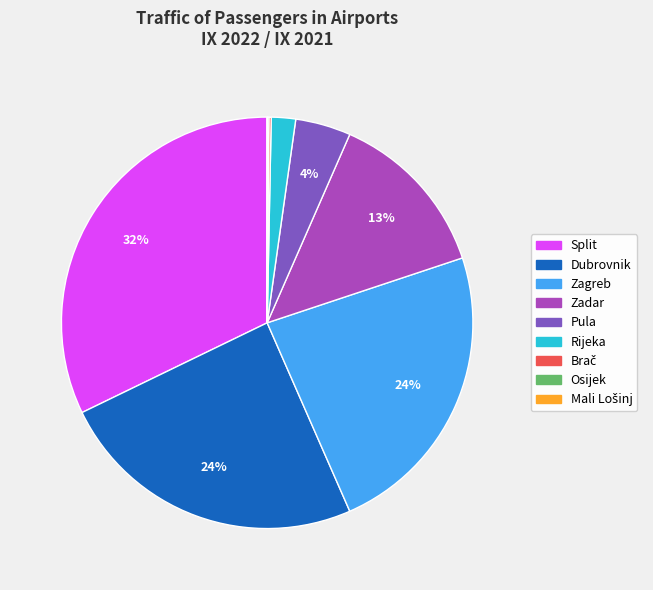

Which slice is the largest?

Split